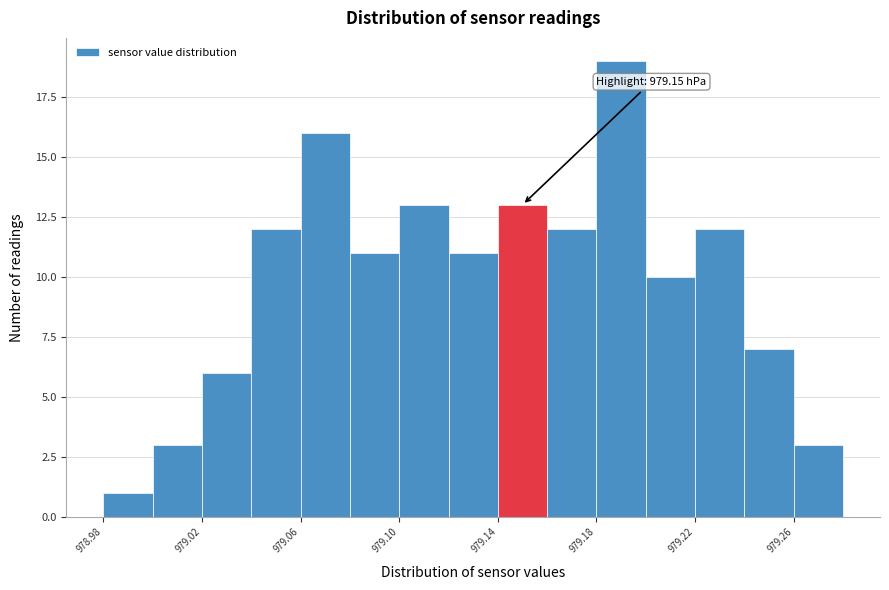

Which range on the x-axis has the tallest bar?

979.18 to 979.20